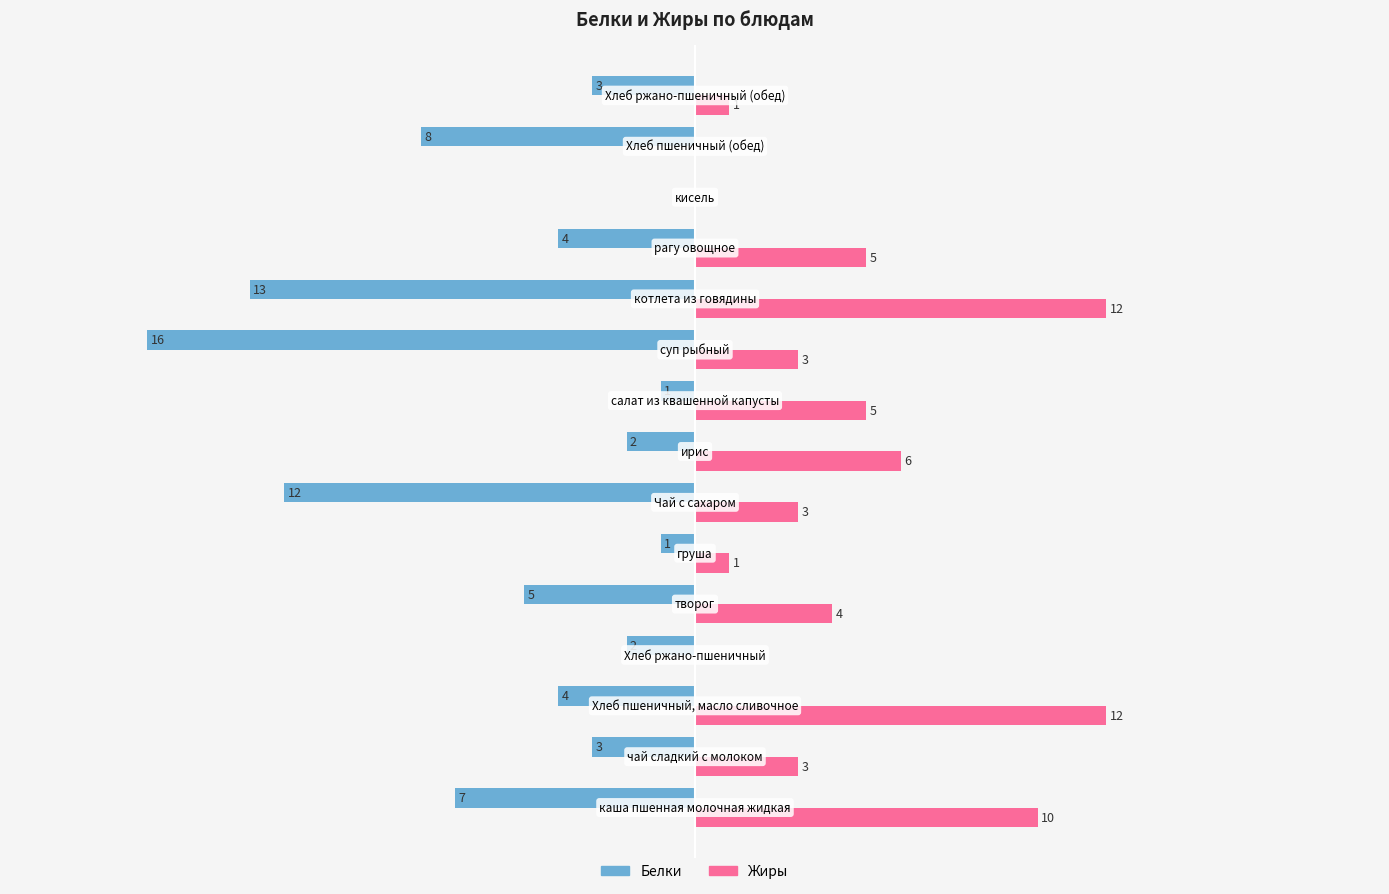

Which series has the largest total across all categories?

Жиры